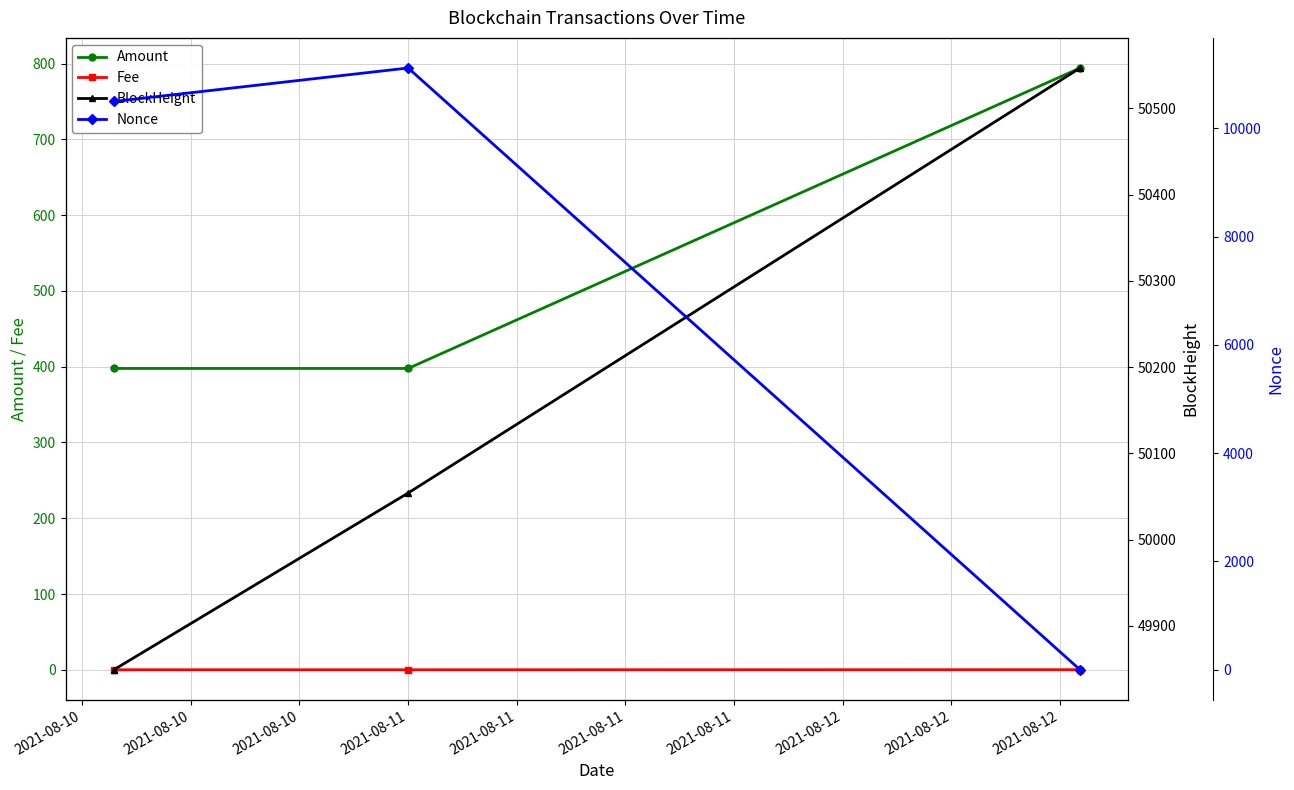

What is the average value of the Nonce series?

7203.0